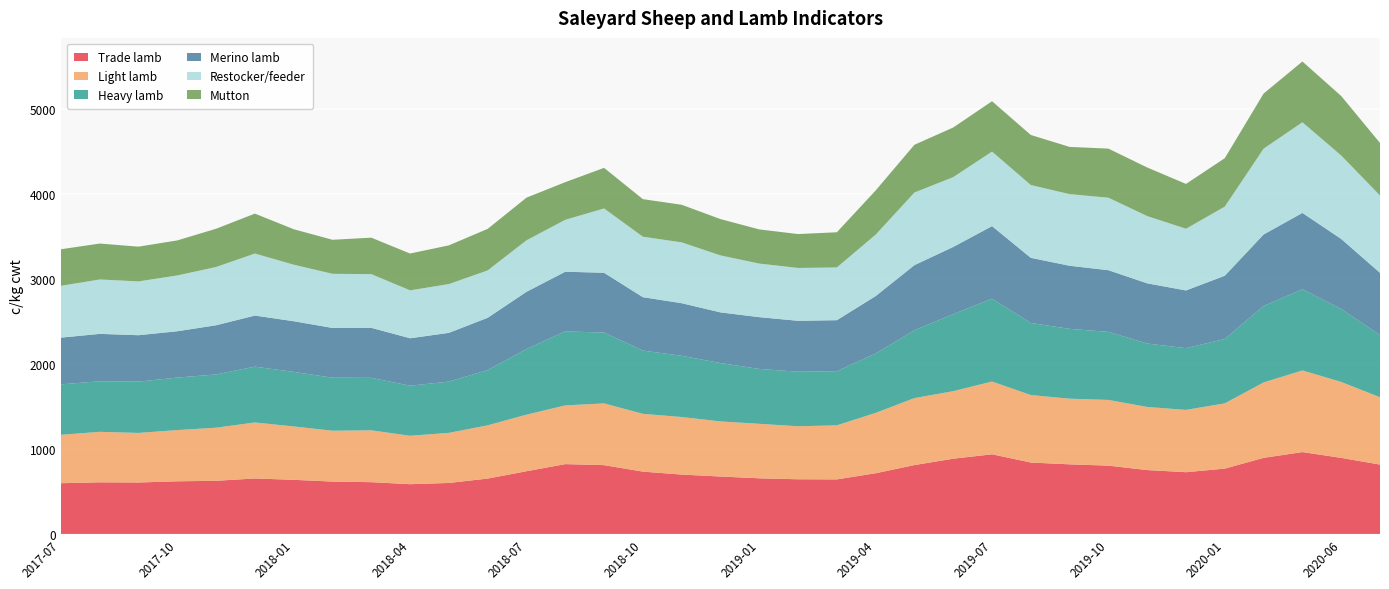

Reading right to left, what are all the values shown in this chart?

Trade lamb: 816.6	896.0	964.1	896.4	769.3	727.1	752.4	804.4	819.6	841.1	938.0	886.0	811.2	714.9	642.3	643.9	655.0	676.3	699.3	733.9	810.4	822.4	738.5	652.1	600.4	585.8	609.7	616.5	637.5	653.2	625.9	620.0	605.8	607.9	597.4
Light lamb: 793.4	894.8	961.8	888.2	769.1	733.8	743.5	774.1	773.5	795.0	857.2	795.7	789.1	711.1	637.0	624.4	642.1	649.1	677.9	680.8	727.4	691.7	666.5	627.4	590.2	570.5	610.8	599.4	628.8	659.8	625.5	603.5	584.0	594.9	570.2
Heavy lamb: 732.2	859.7	955.8	900.3	758.4	727.2	747.1	801.7	822.5	848.7	975.5	907.2	799.0	699.0	637.4	642.8	646.6	687.7	721.3	745.5	834.8	871.3	773.2	650.6	603.6	590.0	618.2	624.9	642.4	657.5	627.4	618.5	604.4	595.6	594.5
Merino lamb: 733.7	824.6	899.9	842.7	745.1	680.2	709.1	726.6	743.5	767.6	855.2	792.0	767.2	677.1	601.2	599.9	609.9	596.8	619.6	628.8	704.0	703.5	674.0	616.3	574.6	558.6	589.3	585.8	597.1	601.9	579.5	545.8	546.7	558.2	550.3
Restocker/feeder: 910.8	982.9	1067.9	1010.8	814.3	726.9	791.9	854.1	843.7	857.7	878.0	822.4	855.5	723.3	621.1	622.2	631.3	671.1	716.6	712.4	757.6	611.5	606.5	558.0	574.7	564.2	632.5	637.7	666.2	730.8	686.2	657.4	633.9	640.8	610.6
Mutton: 619.0	701.1	715.6	649.6	570.6	528.0	572.7	578.1	556.5	589.6	593.5	584.5	562.6	520.7	414.6	399.4	402.4	428.1	442.9	442.5	478.4	443.5	502.7	489.4	456.0	434.0	429.6	400.9	417.8	470.2	450.9	412.7	409.3	423.4	430.5